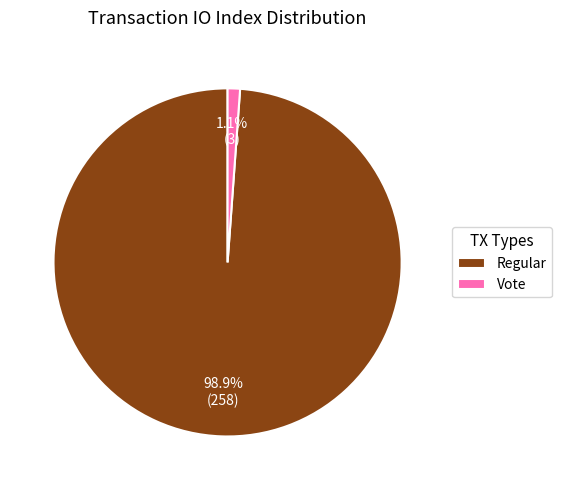

Which has a higher value, Regular or Vote?

Regular